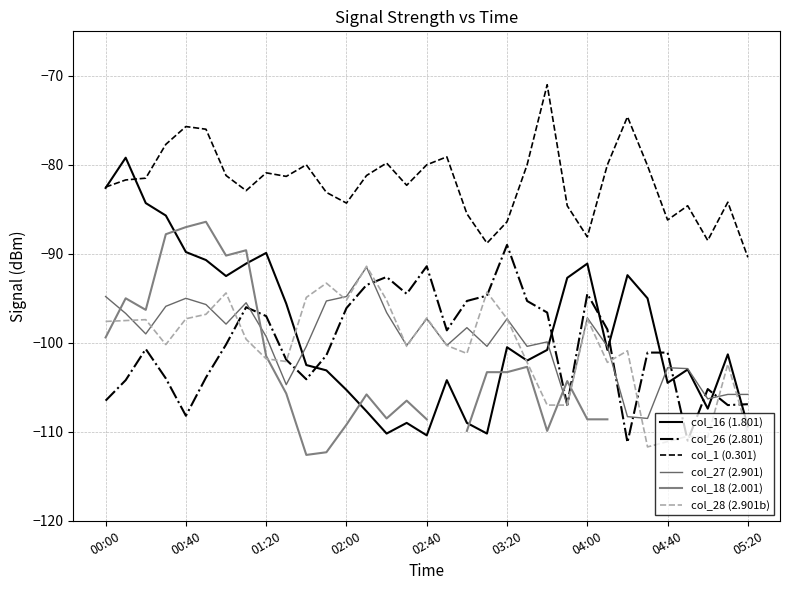

True or false: col_26 (2.801) and col_1 (0.301) intersect in this chart.

False